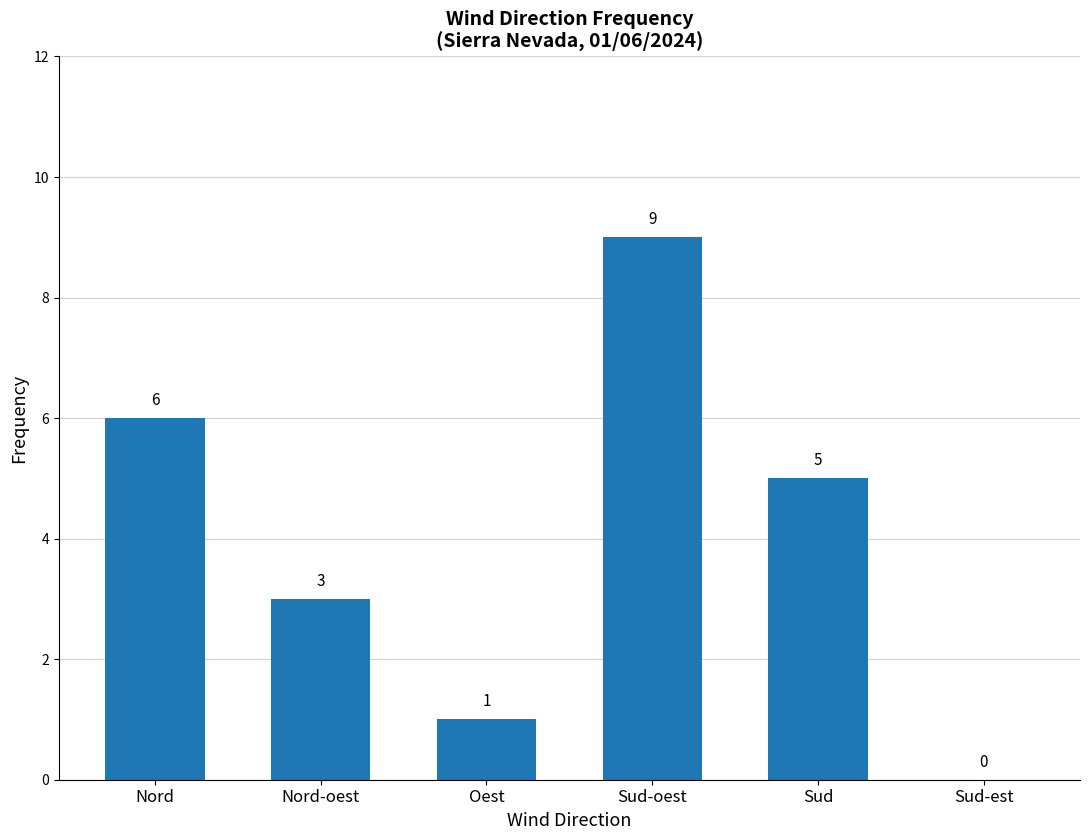

What is the sum of all values?

24